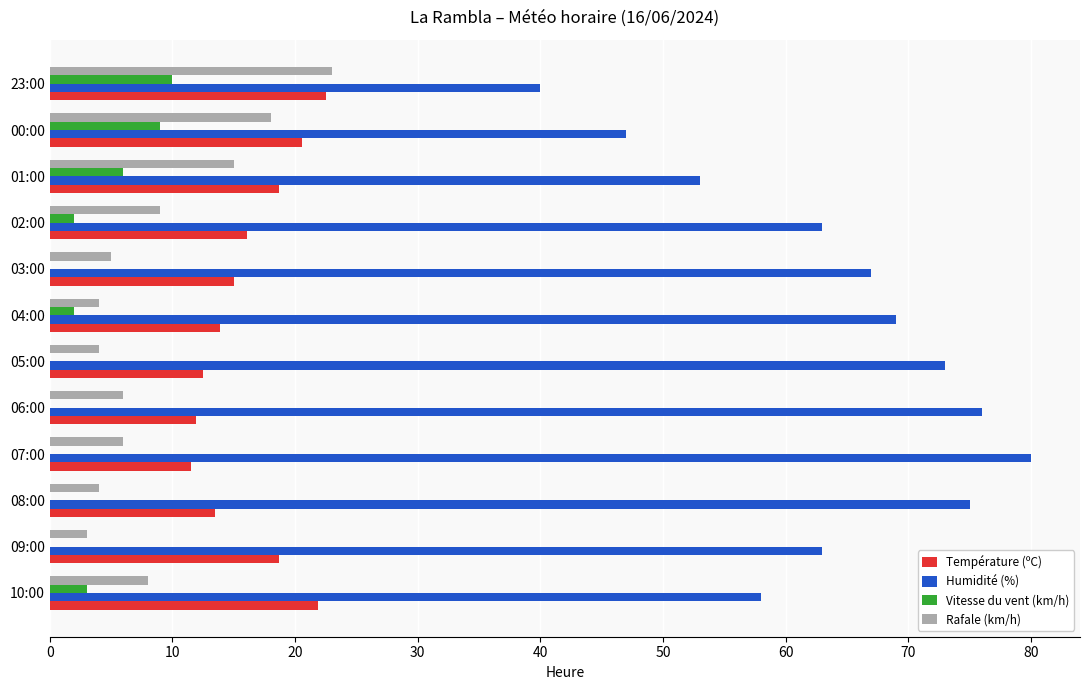

What is the highest value of the Rafale (km/h) series?

23.0